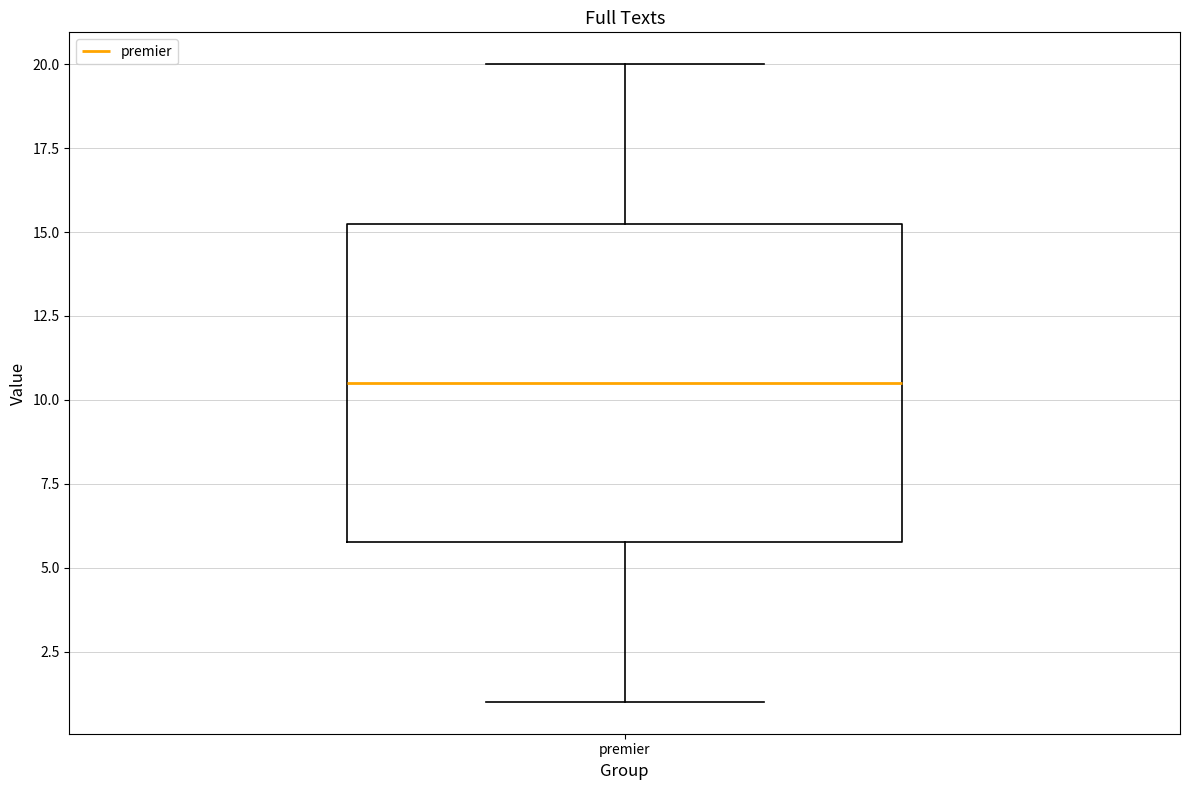

Read this box plot against the y-axis: the position of the median line, the range covered by the box, and the ends of both whiskers. The values are not printed on the chart, so give them approximately, as read against the axis.

median 10.5, box 6.0 to 15.5, whiskers 1.0 to 20.0